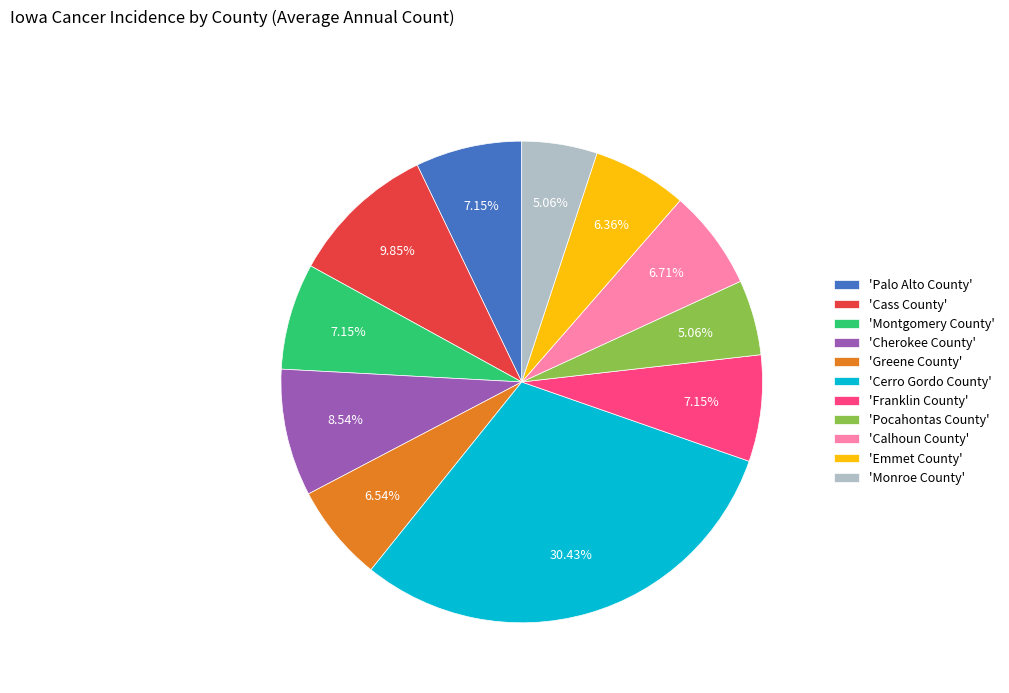

Between 'Greene County' and 'Cerro Gordo County', which is larger?

'Cerro Gordo County'